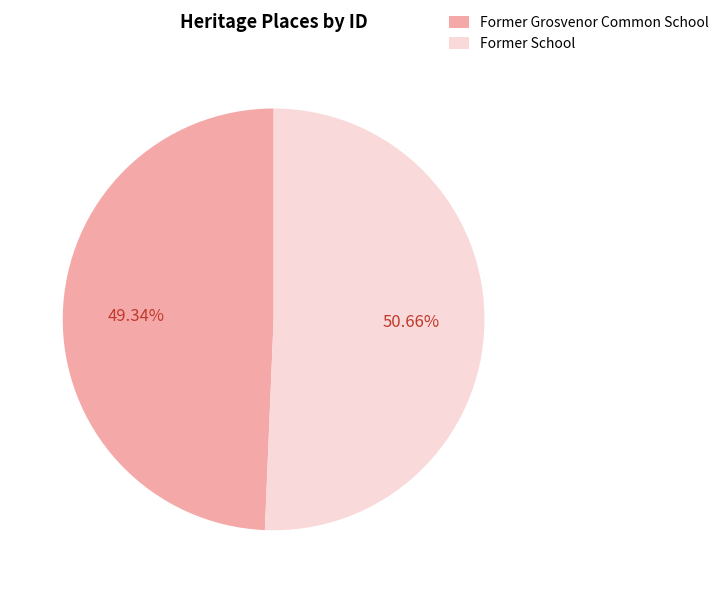

Which slice is the largest?

Former School